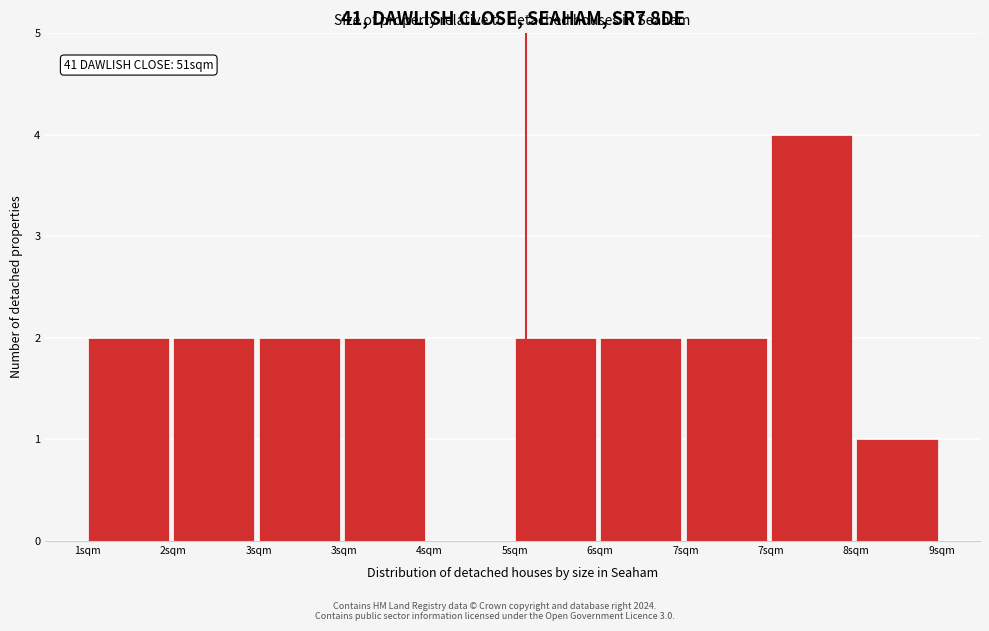

Are the bars horizontal?

No